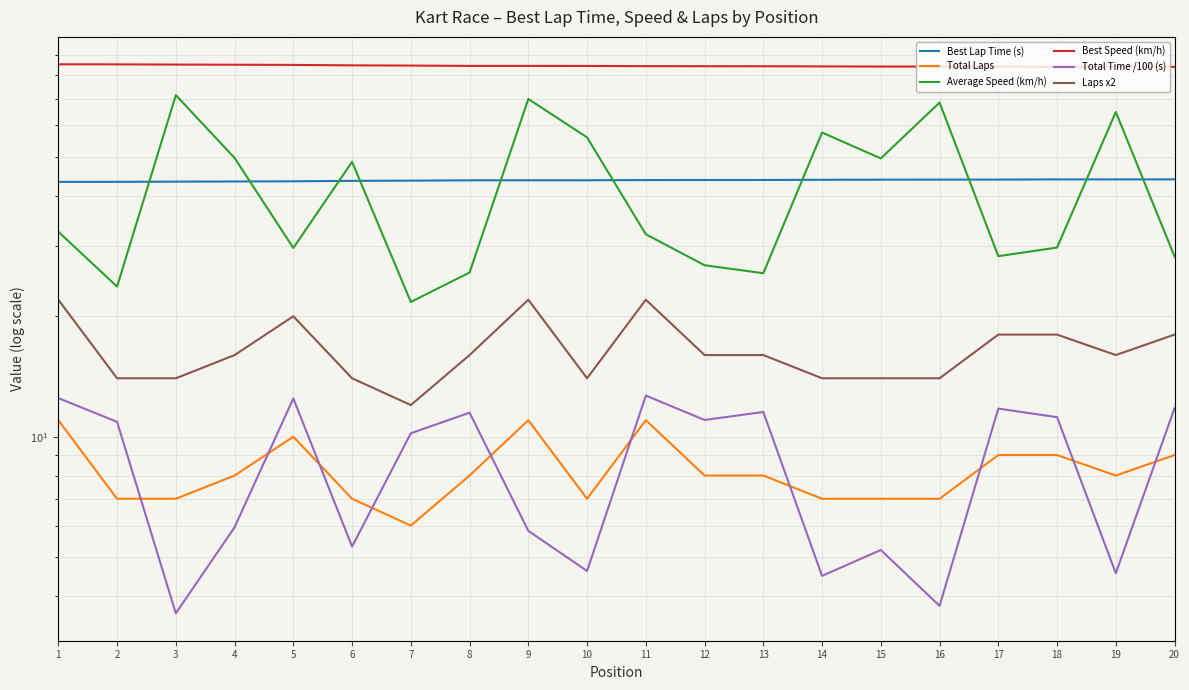

Which series has the largest total across all categories?

Best Speed (km/h)